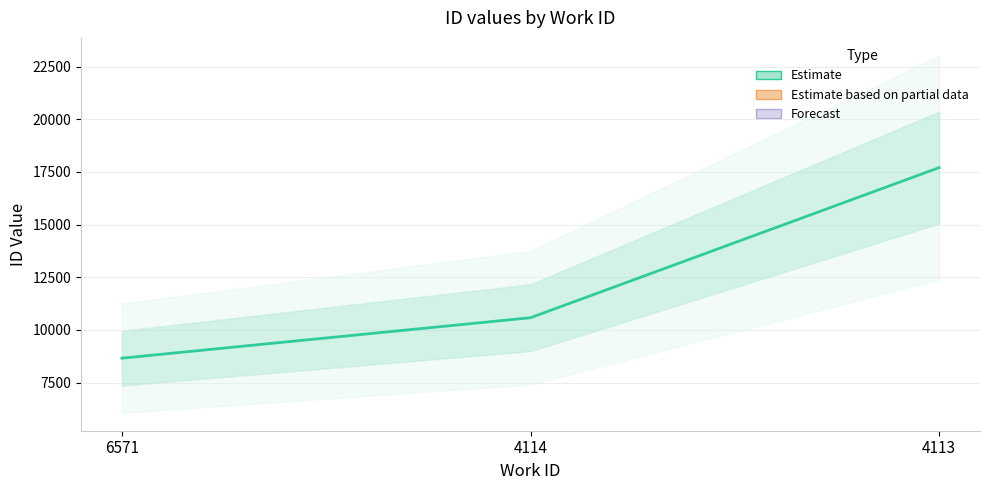

What is the value of the 3rd point from the left?

17704